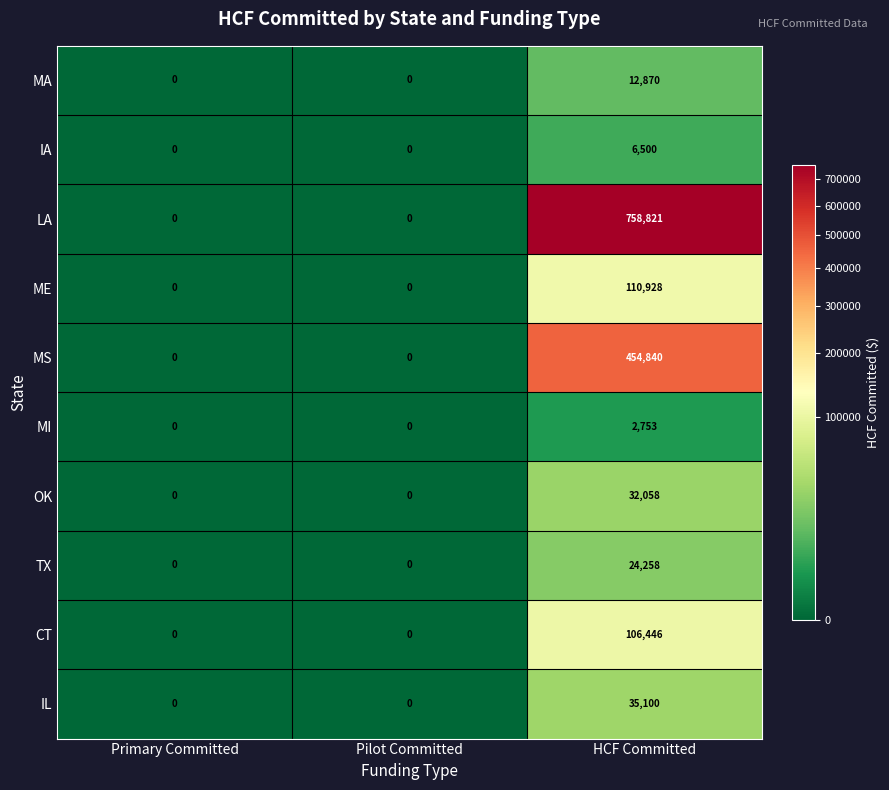

Reading left to right, extract all data points from this chart.

MA: 0	0	12870
IA: 0	0	6500
LA: 0	0	758821
ME: 0	0	110928
MS: 0	0	454840
MI: 0	0	2753
OK: 0	0	32058
TX: 0	0	24258
CT: 0	0	106446
IL: 0	0	35100